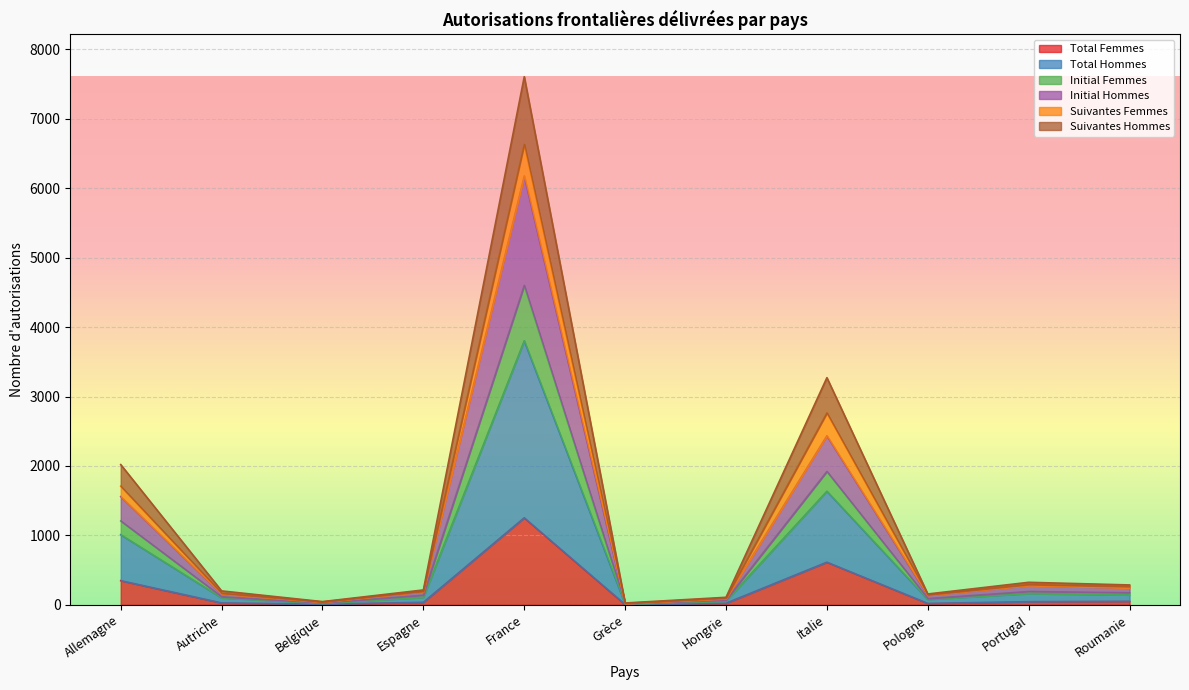

Rank the categories by Initial Hommes value from lowest to highest.

Grèce, Belgique, Hongrie, Pologne, Autriche, Espagne, Roumanie, Portugal, Allemagne, Italie, France